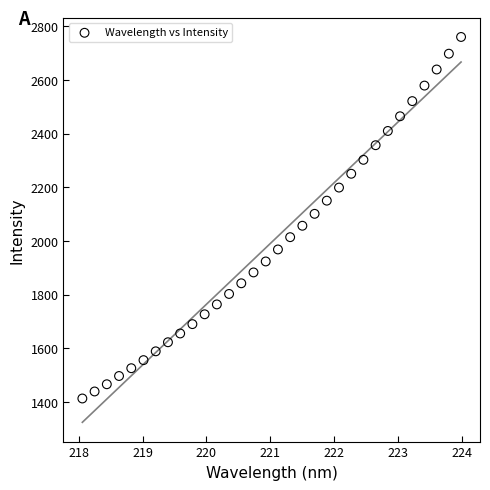

What is the range of X values (max minus min)?

5.9